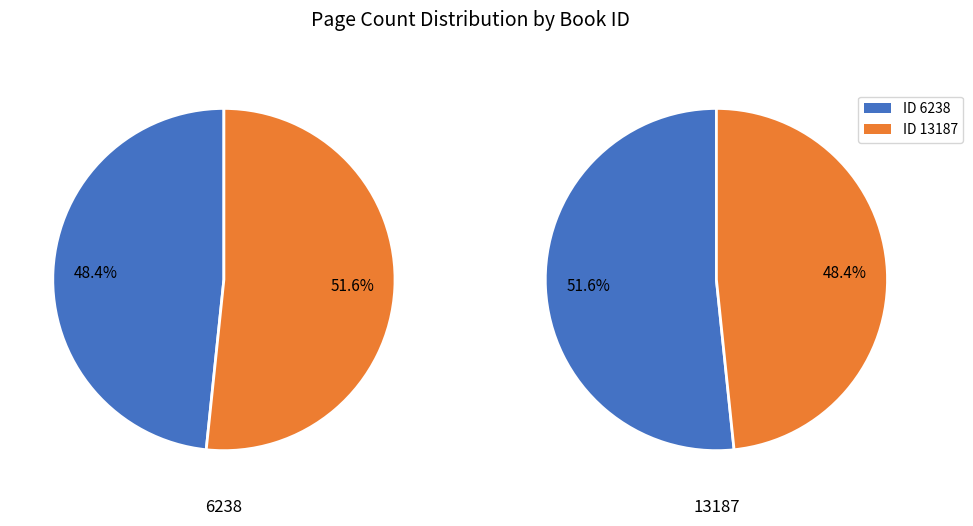

Which category has the smallest portion of the pie?

6238